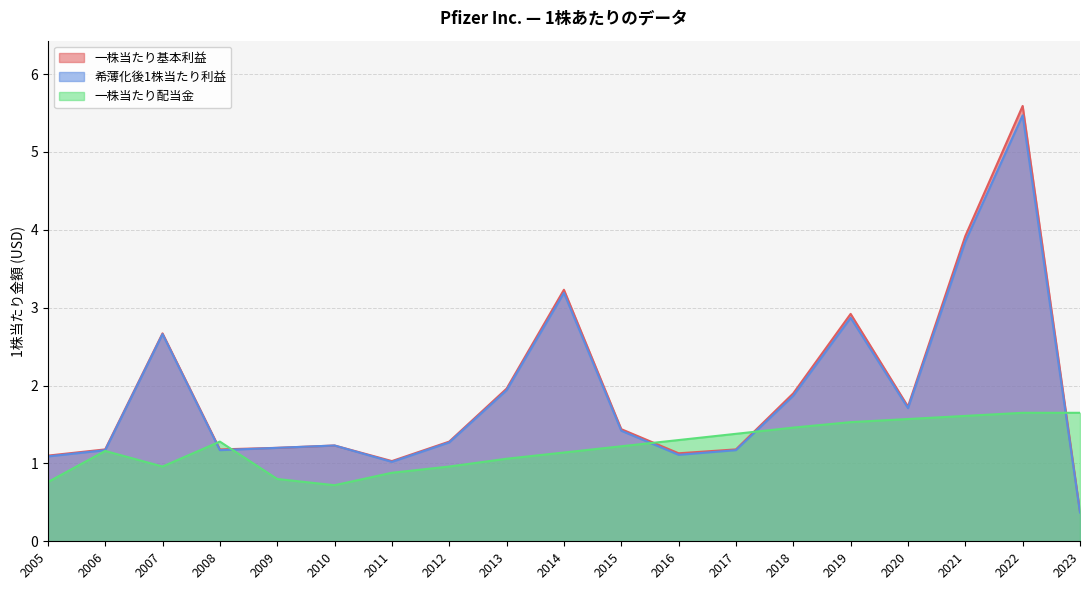

How many series are shown in this chart?

3